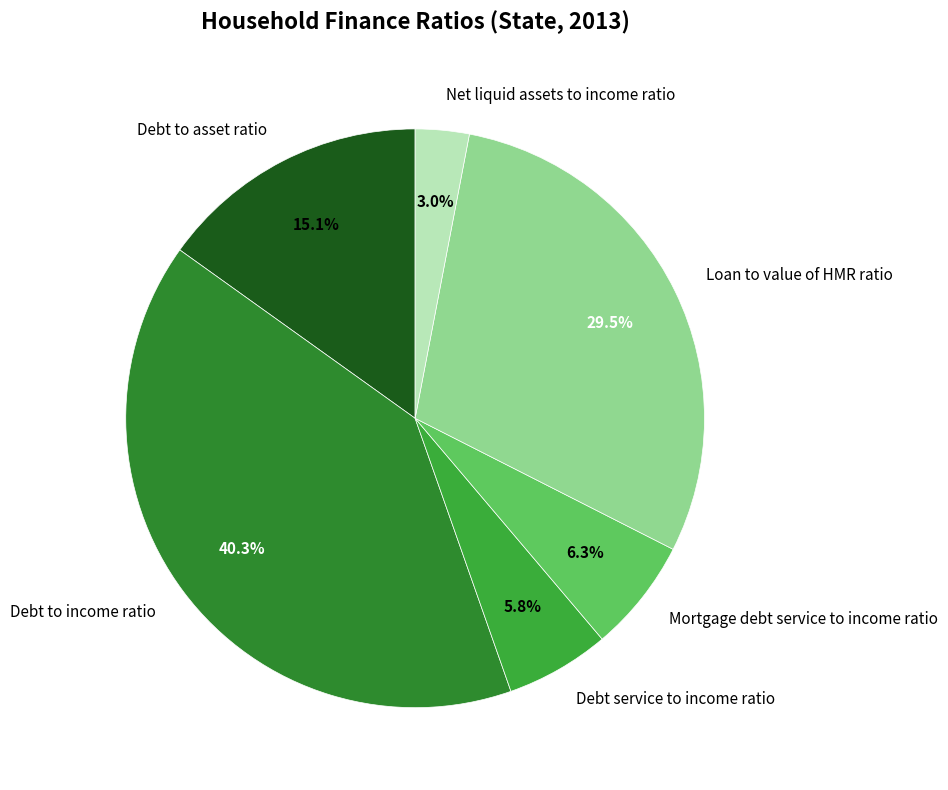

What is the ratio of the value at Mortgage debt service to income ratio to the value at Loan to value of HMR ratio?

0.2